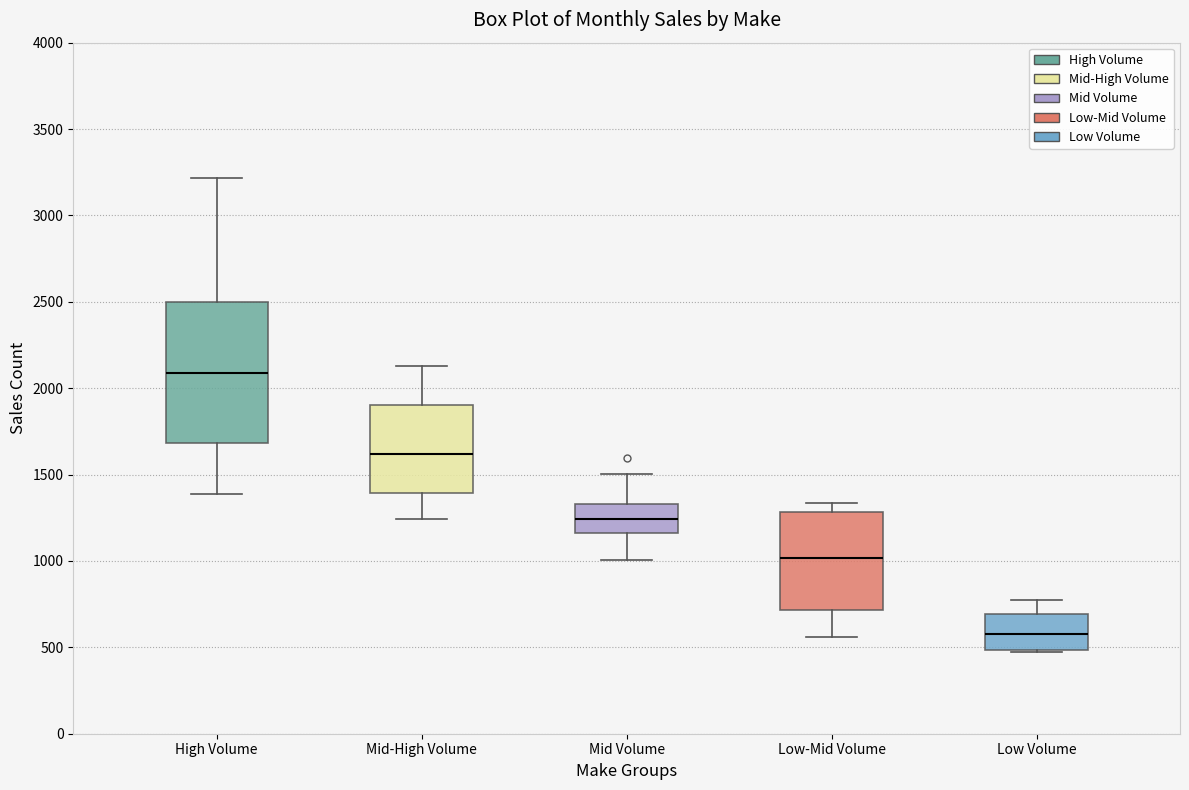

Where does the lower whisker of the box for Mid Volume end on the y-axis? The values are not printed on the chart, so give them approximately, as read against the axis.

1000